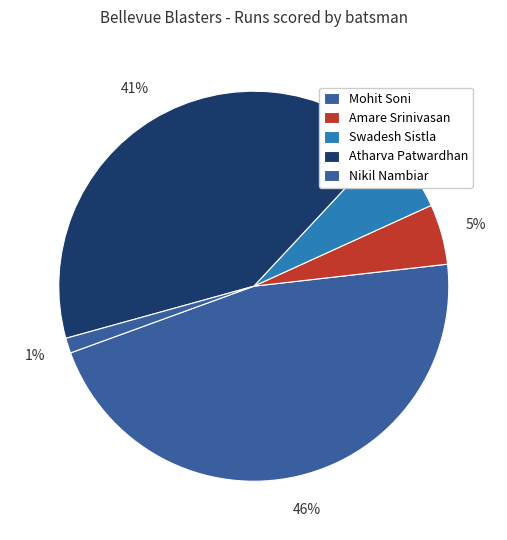

Count the number of slices in the pie.

5